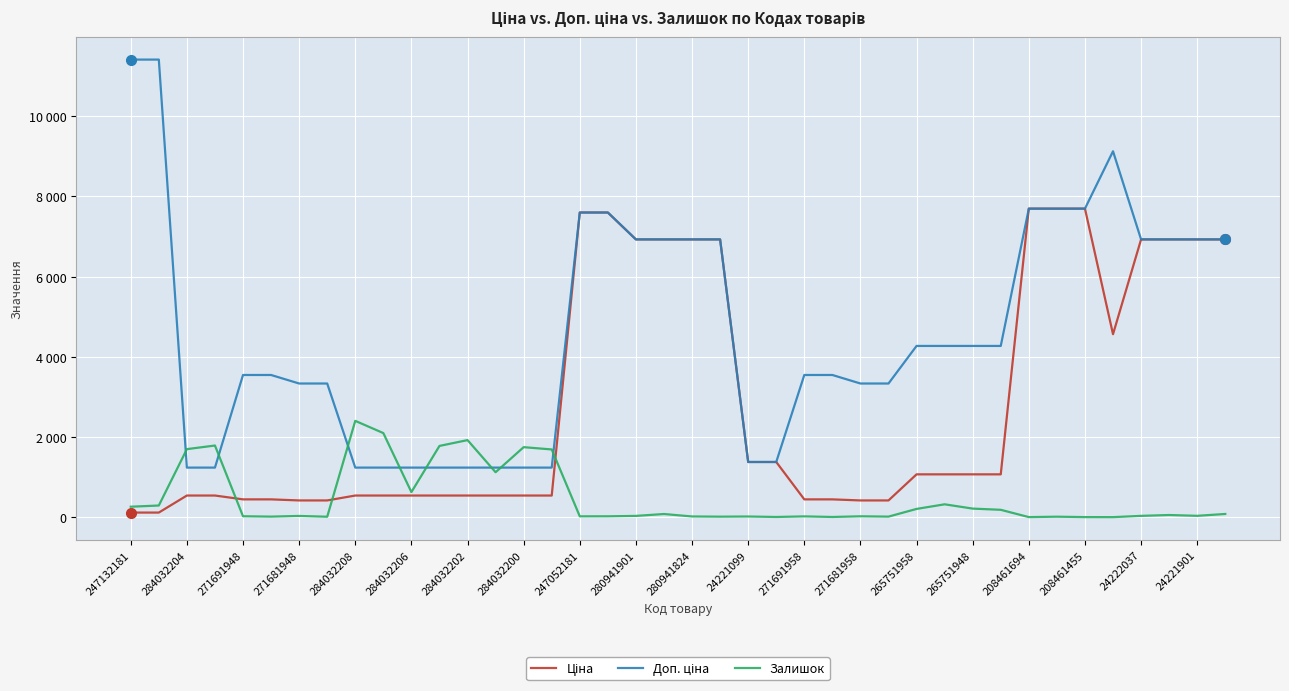

Does the chart have visible grid lines?

Yes